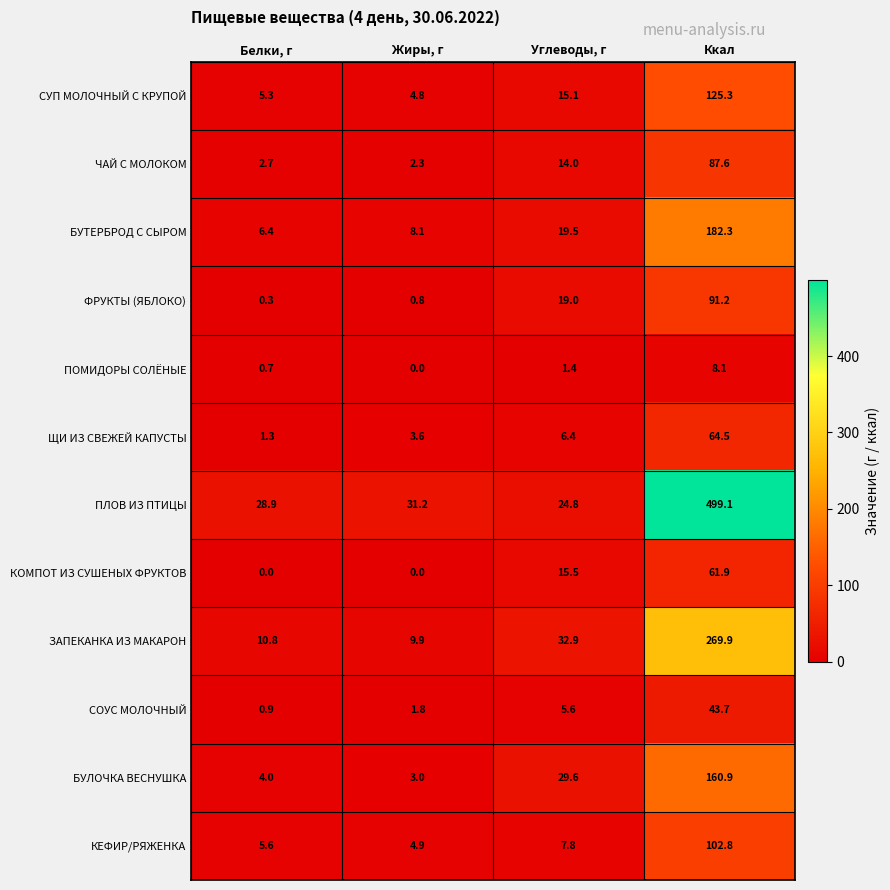

What is the spread (max minus min) of values at Жиры, г?

31.2